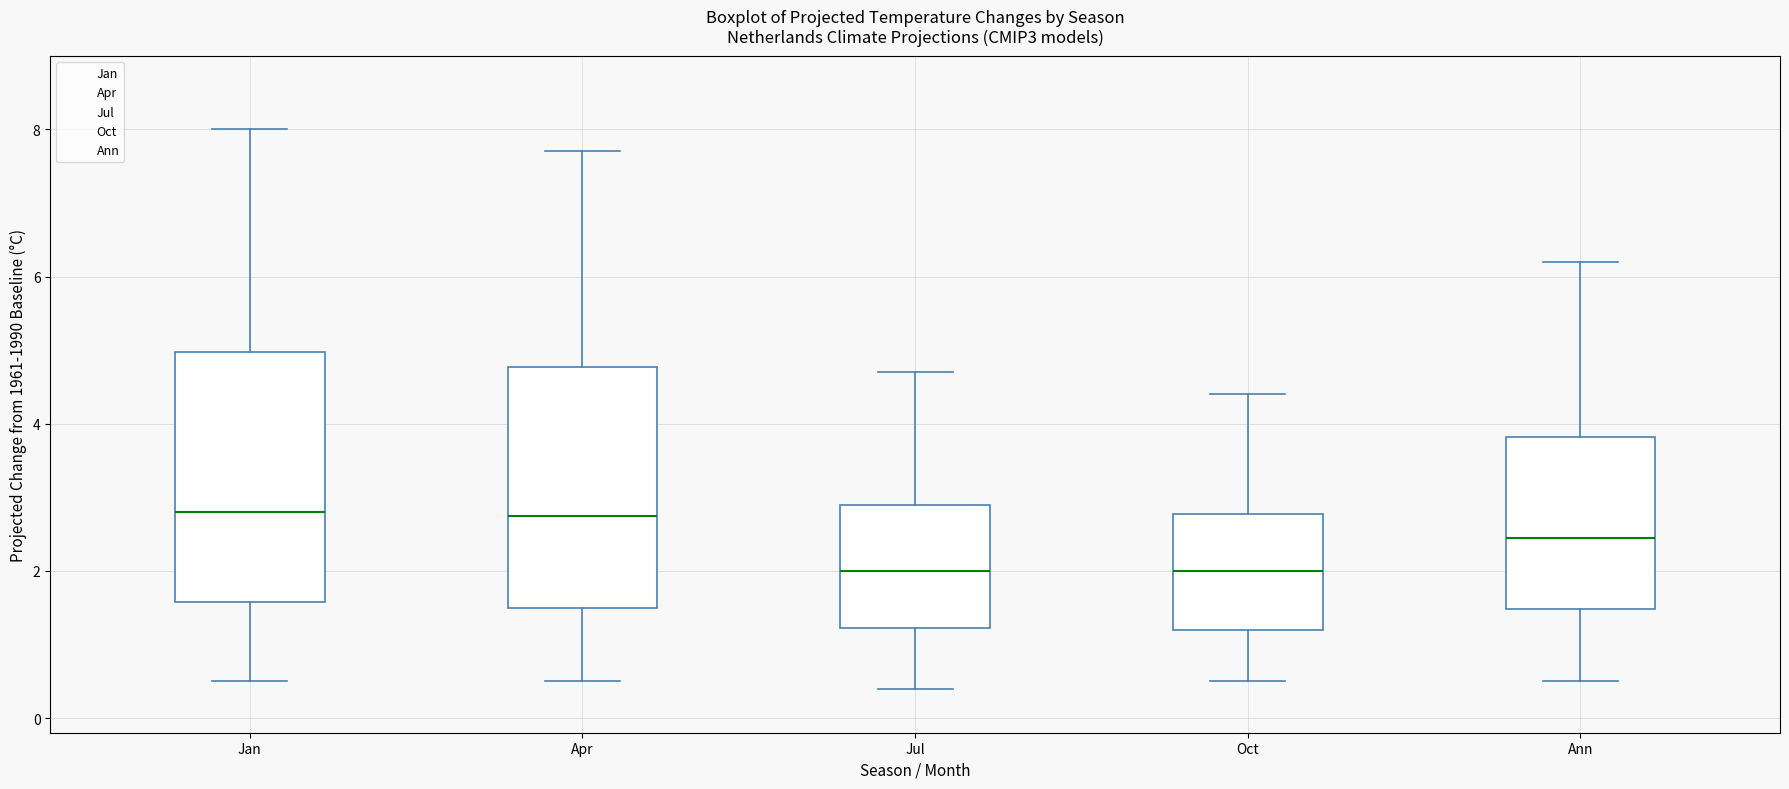

Reading left to right, transcribe this box plot: for each box, give where its median line is, the range the box spans, and where its two whiskers end, as read against the y-axis. The values are not printed on the chart, so give them approximately, as read against the axis.

Jan: median 2.8, box 1.6 to 5.0, whiskers 0.6 to 8.0
Apr: median 2.8, box 1.6 to 4.8, whiskers 0.6 to 7.8
Jul: median 2.0, box 1.2 to 3.0, whiskers 0.4 to 4.8
Oct: median 2.0, box 1.2 to 2.8, whiskers 0.6 to 4.4
Ann: median 2.4, box 1.4 to 3.8, whiskers 0.6 to 6.2